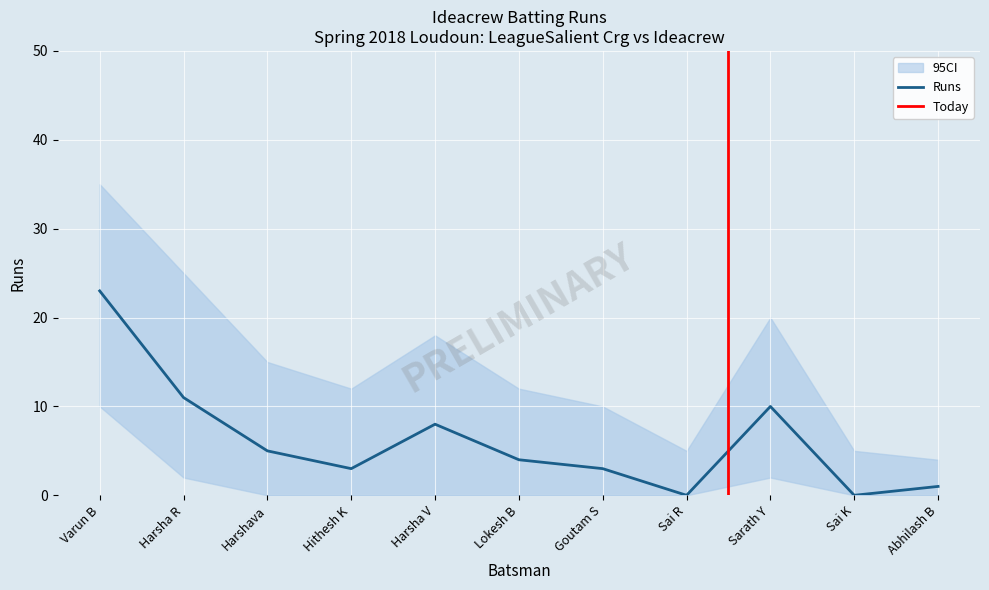

What is the label of the 7th point from the left?

Goutam S